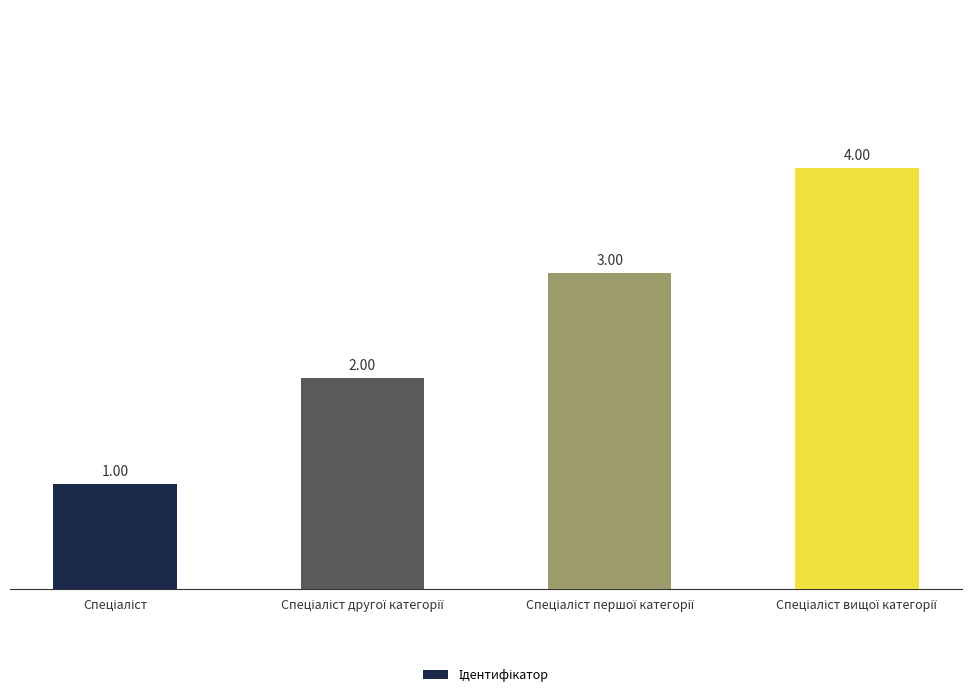

What is the sum of all values?

10